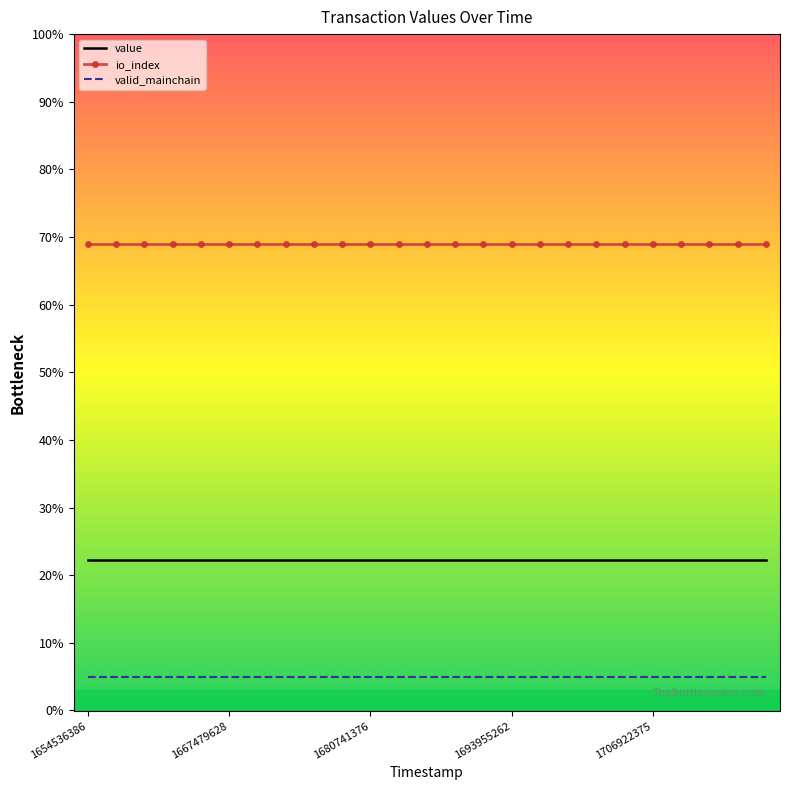

True or false: value and io_index cross at least once.

False